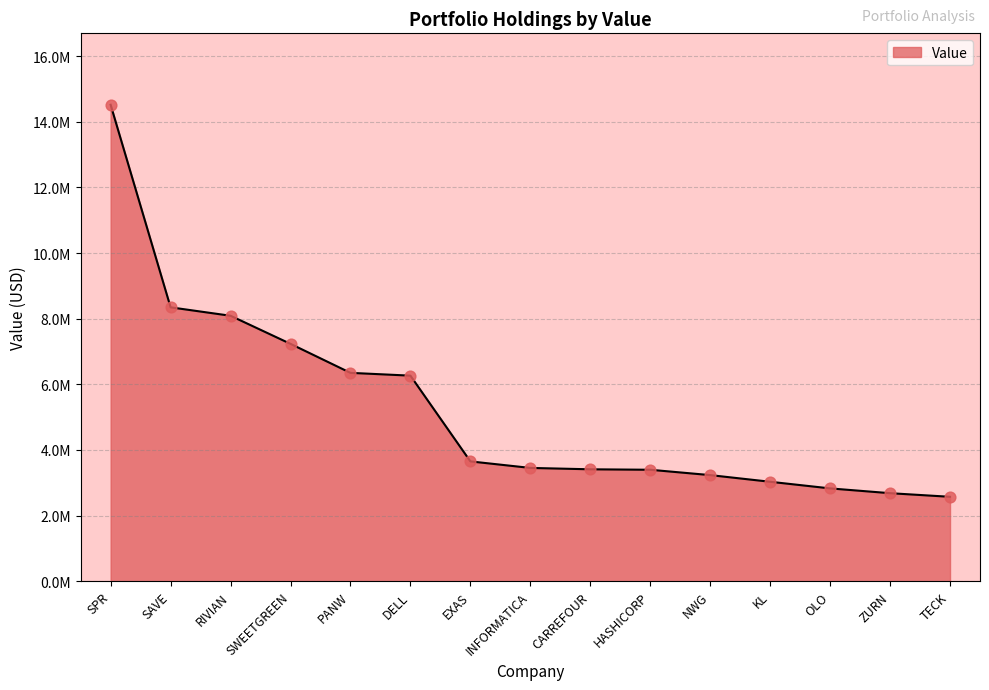

Between PANW and DELL, which is larger?

PANW